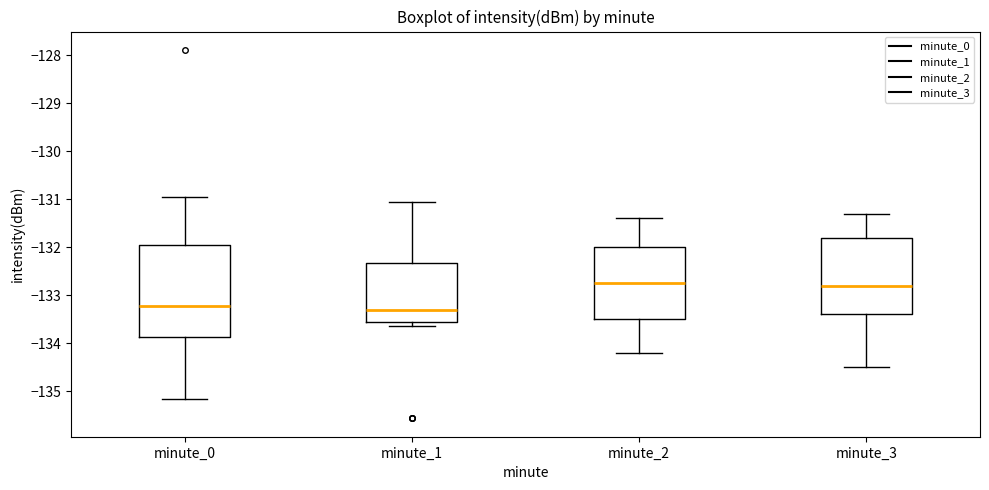

Reading left to right, read every box against the y-axis: the position of its median line, the range the box covers, and the ends of its whiskers. The values are not printed on the chart, so give them approximately, as read against the axis.

minute_0: median -133.2, box -133.9 to -132.0, whiskers -135.2 to -131.0
minute_1: median -133.3, box -133.6 to -132.3, whiskers -133.6 (just below the box's lower edge) to -131.1
minute_2: median -132.7, box -133.5 to -132.0, whiskers -134.2 to -131.4
minute_3: median -132.8, box -133.4 to -131.8, whiskers -134.5 to -131.3